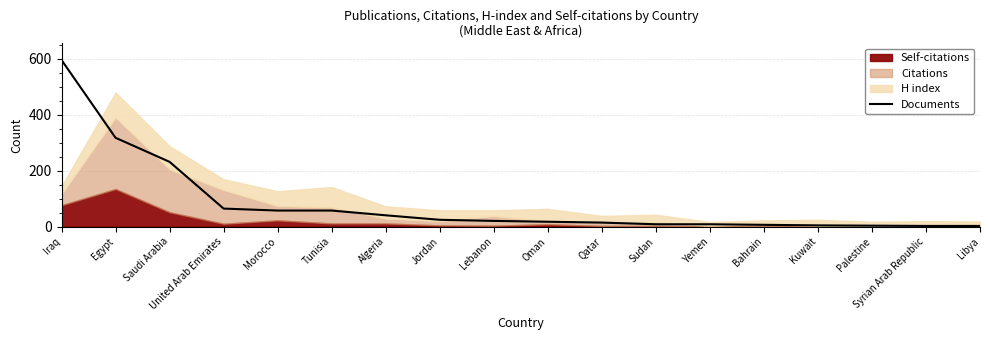

True or false: the data has more than 1 interior local peaks.

False